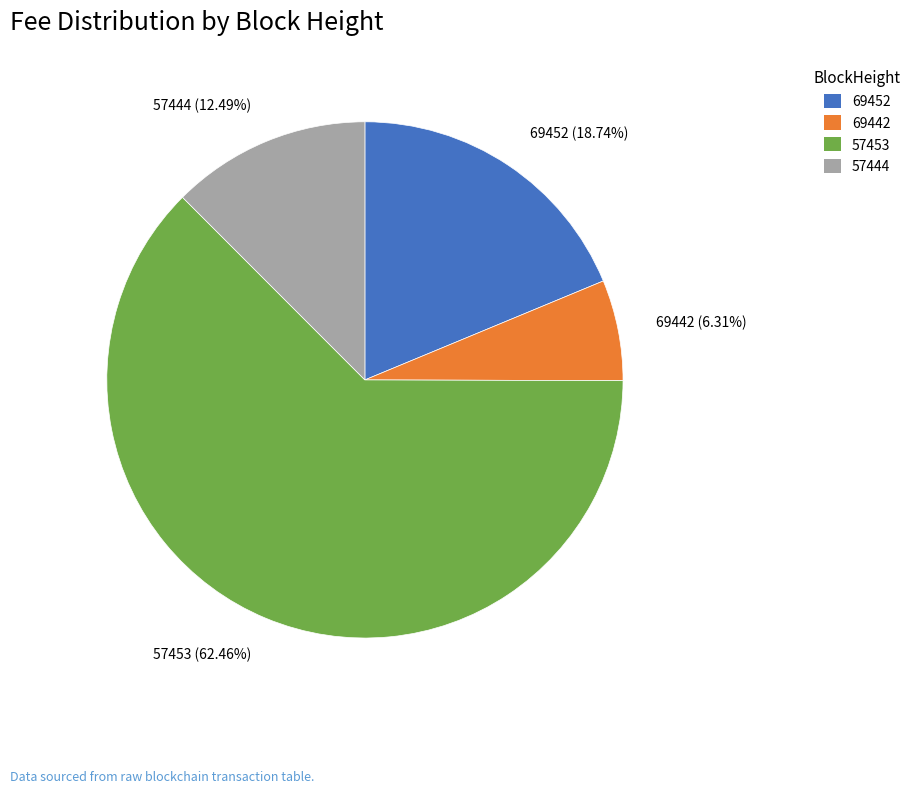

What is the largest slice in the pie chart?

57453